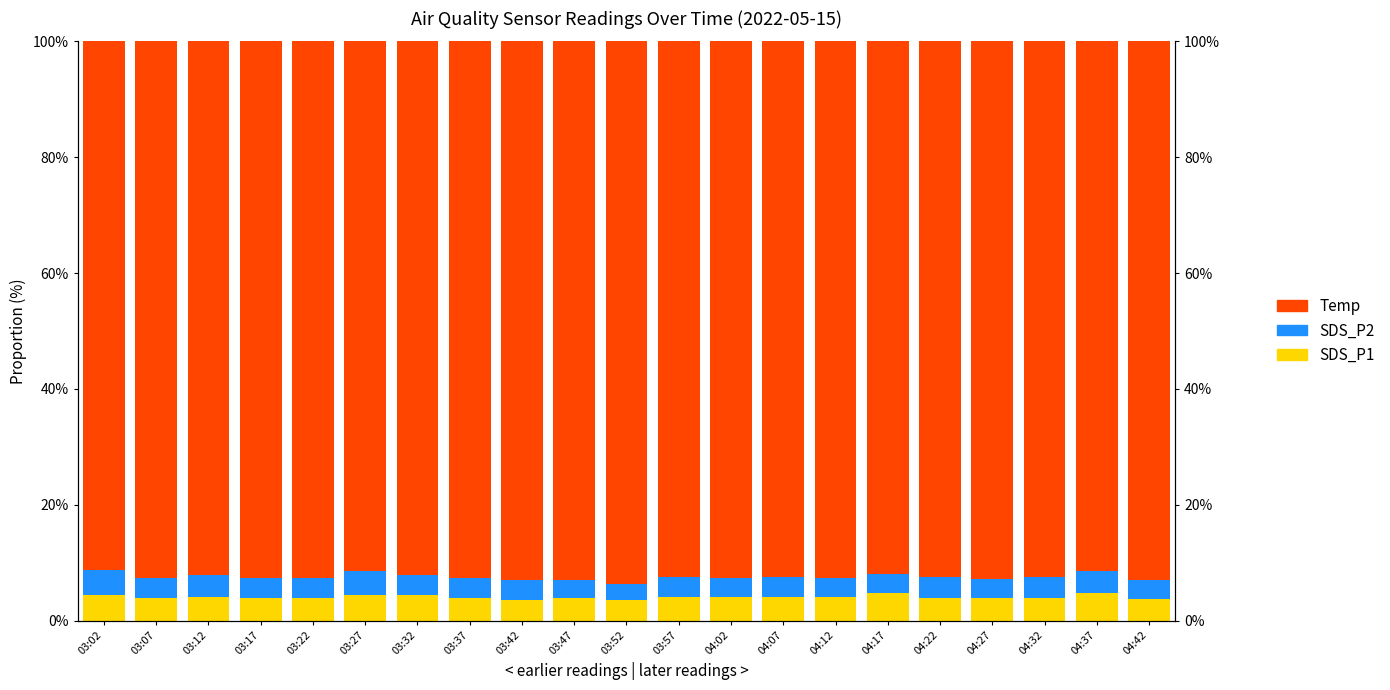

What is the label of the 6th bar from the right?

04:17